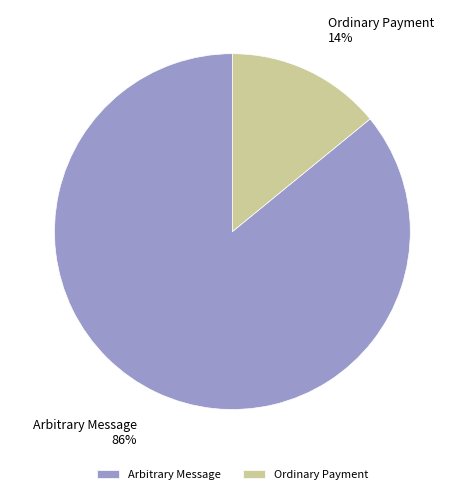

Which category has the biggest portion of the pie?

Arbitrary Message